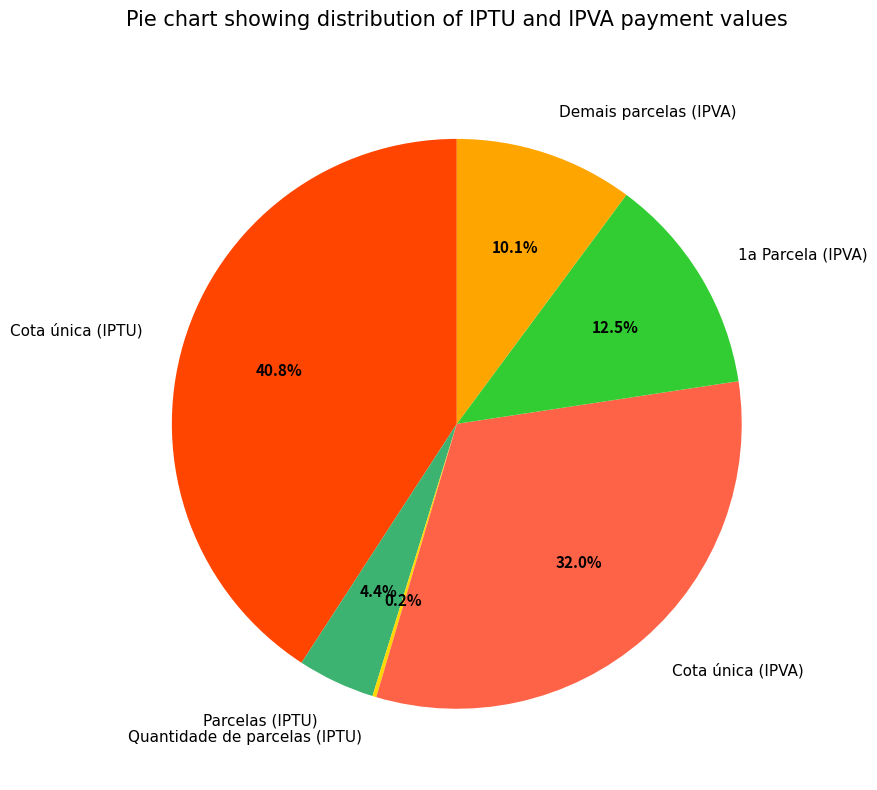

What percentage is NOT represented by Demais parcelas (IPVA)?

89.9%